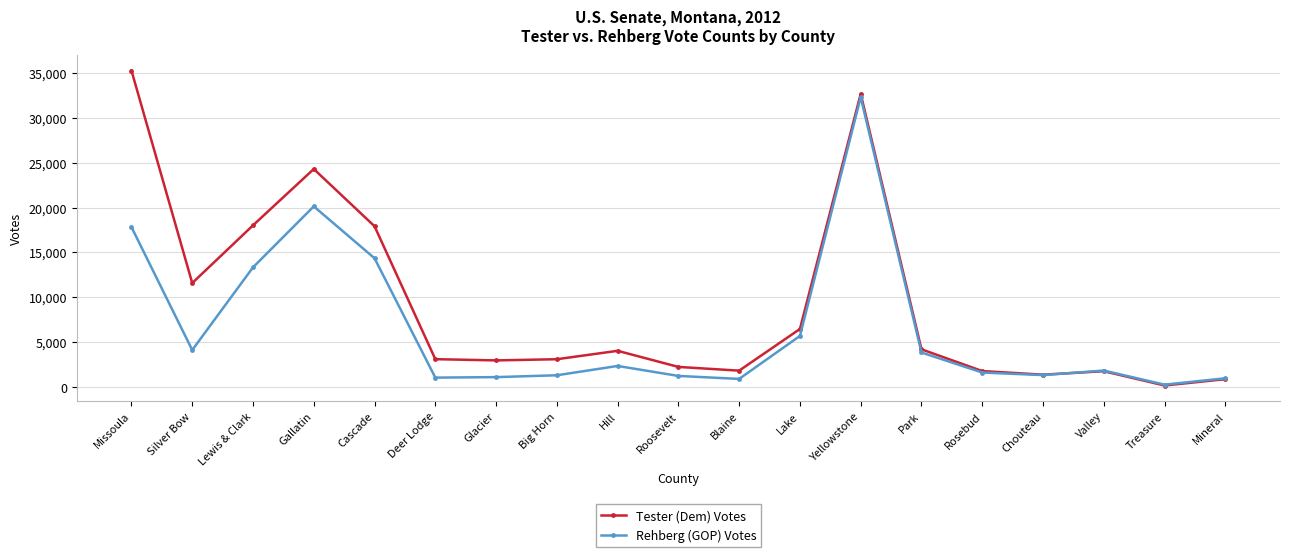

The value of Tester (Dem) Votes at Glacier is 5075. True or false?

False